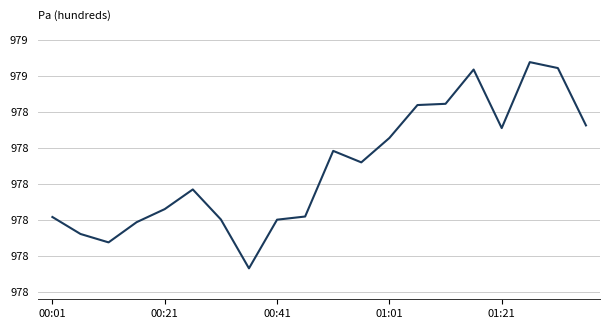

Does the chart display data point markers on the line(s)?

No